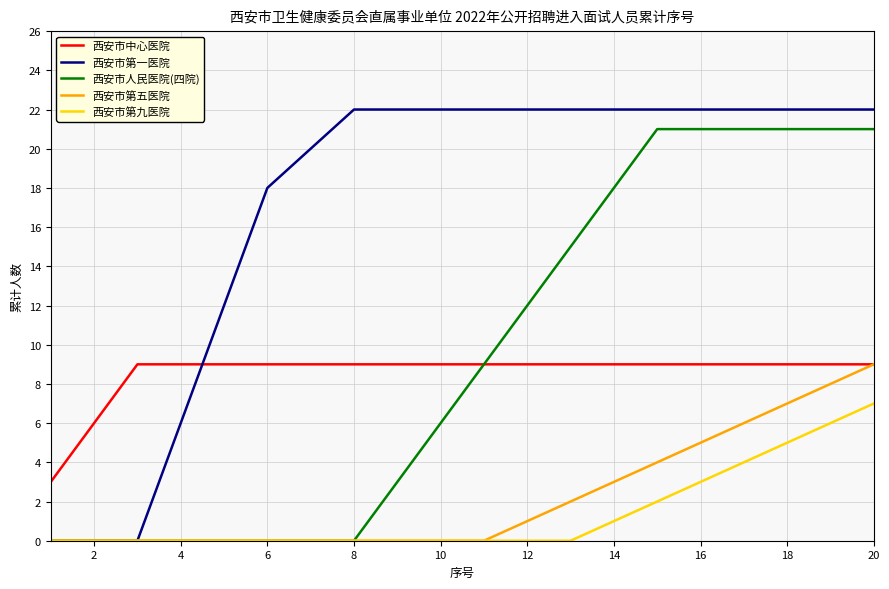

Which series has the largest total across all categories?

西安市第一医院